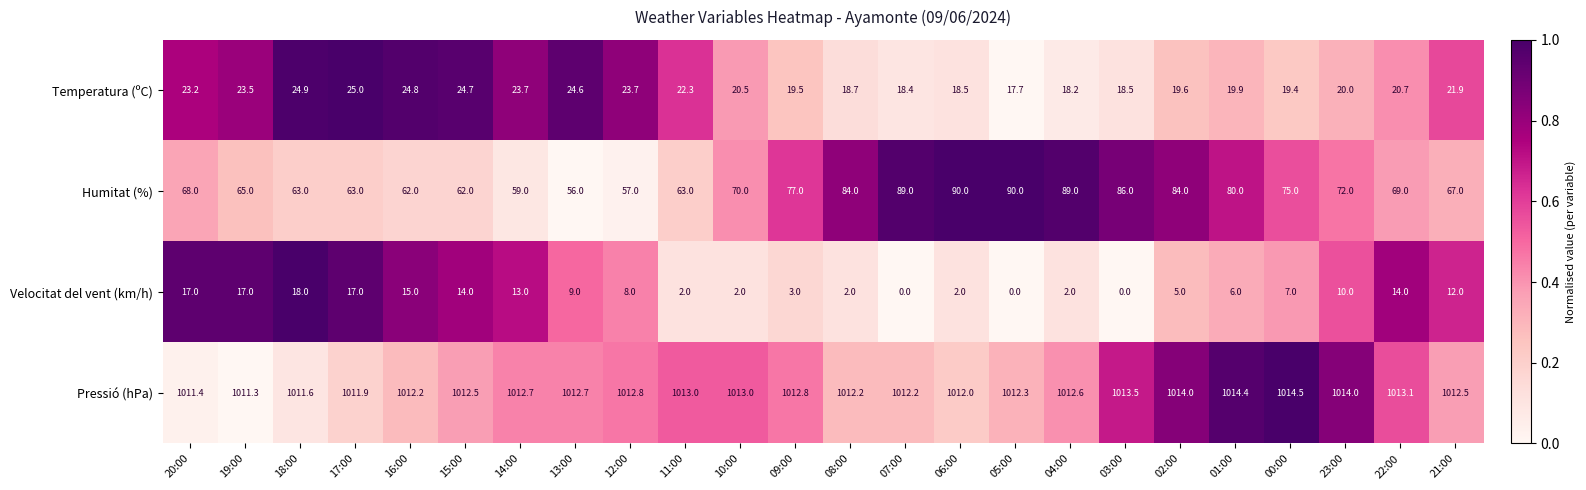

True or false: Humitat (%) has a value of 105.0 at 09:00.

False